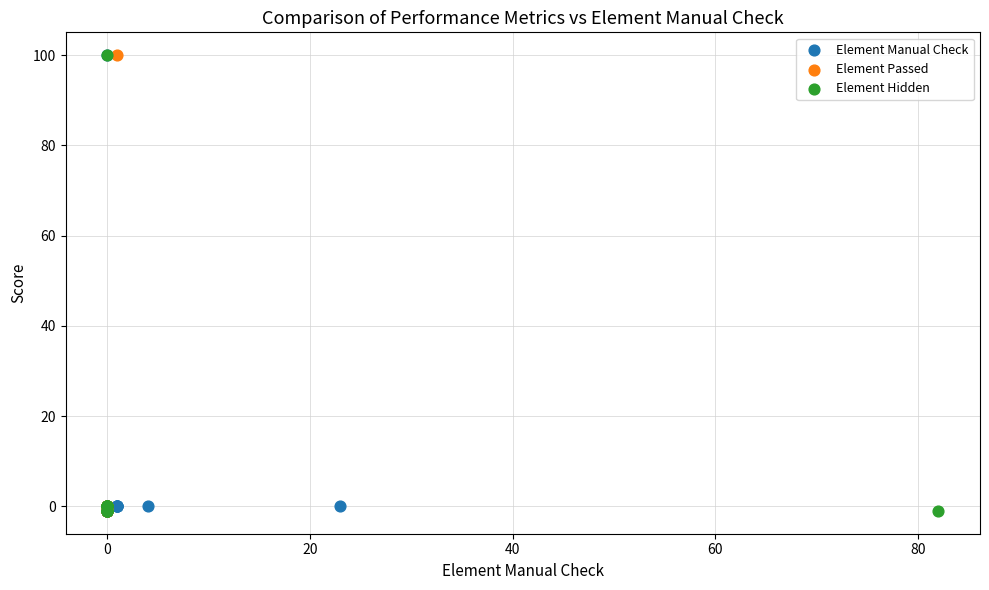

What are all the series names shown in the legend?

Element Manual Check, Element Passed, Element Hidden